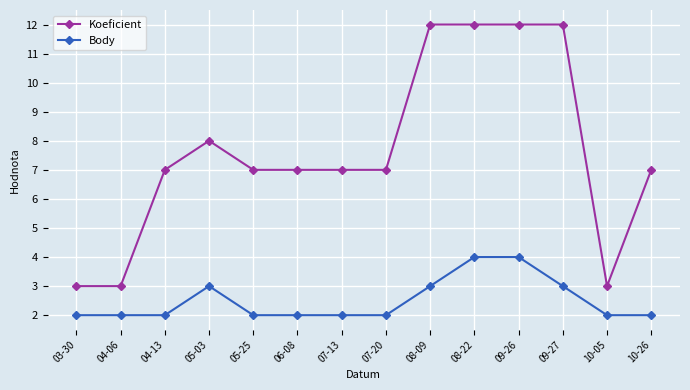

Is the value of Koeficient at 07-13 greater than the value of Body at 06-08?

Yes